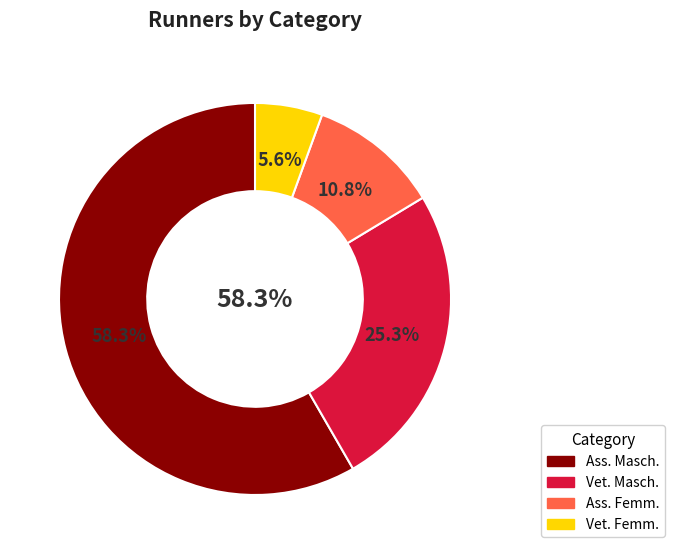

How many slices are in this pie chart?

4